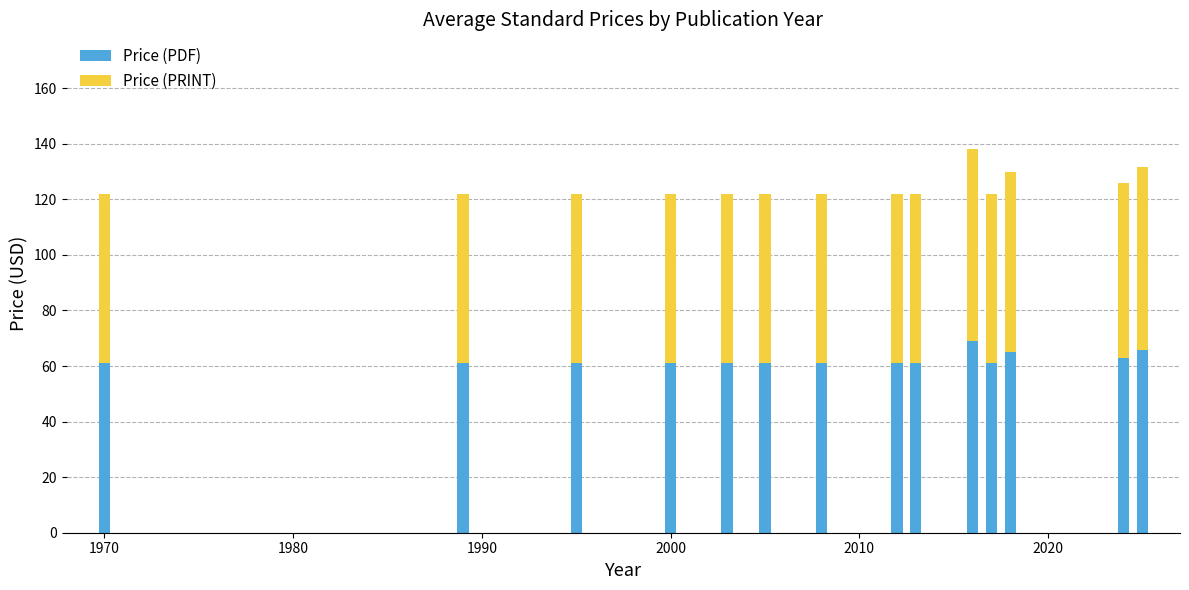

What is the difference between the maximum and minimum values in the Price (PDF) series?

8.0